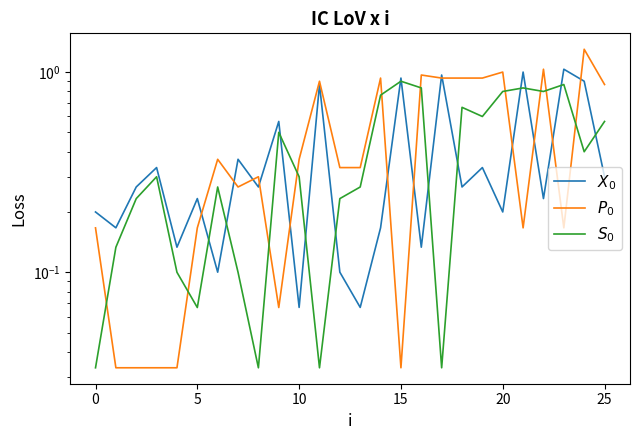

List the series in order of their peak value, highest first.

$P_0$, $X_0$, $S_0$